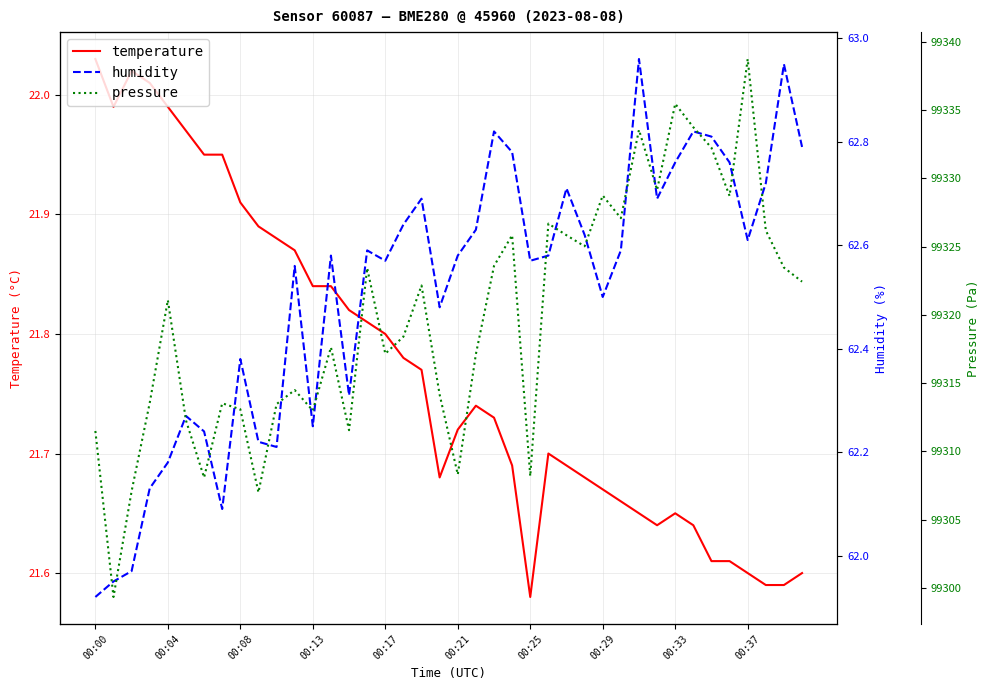

Is it true that temperature equals 4.4 at 18?

False